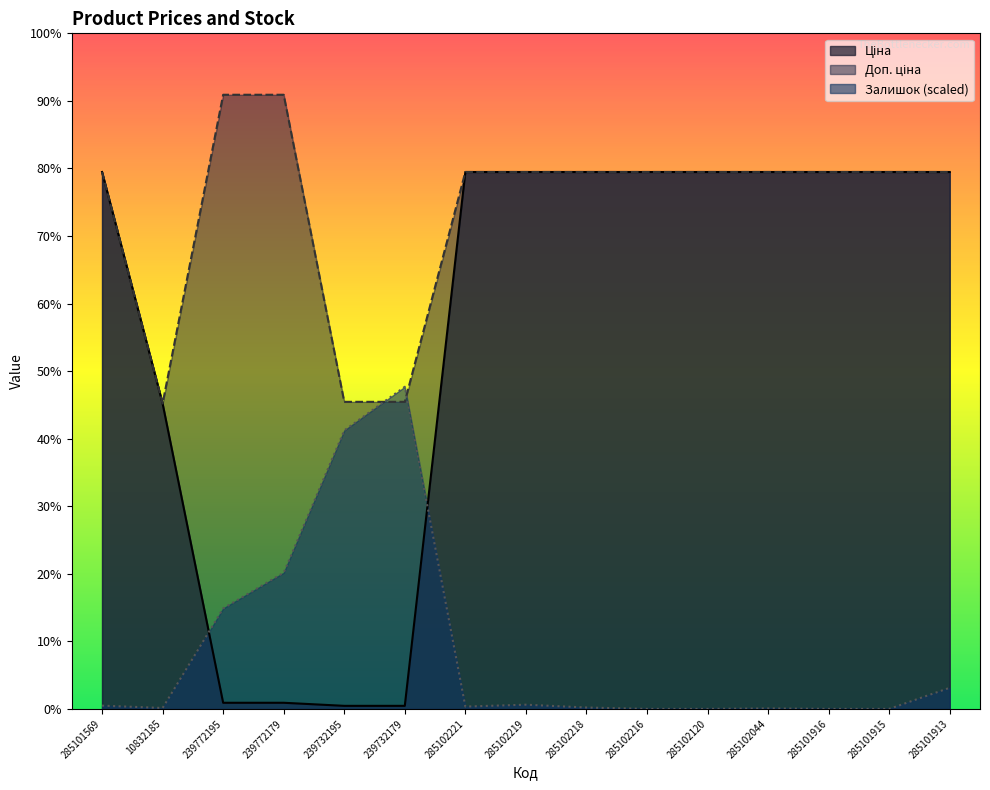

At which category does Залишок reach its first local valley?

10832185